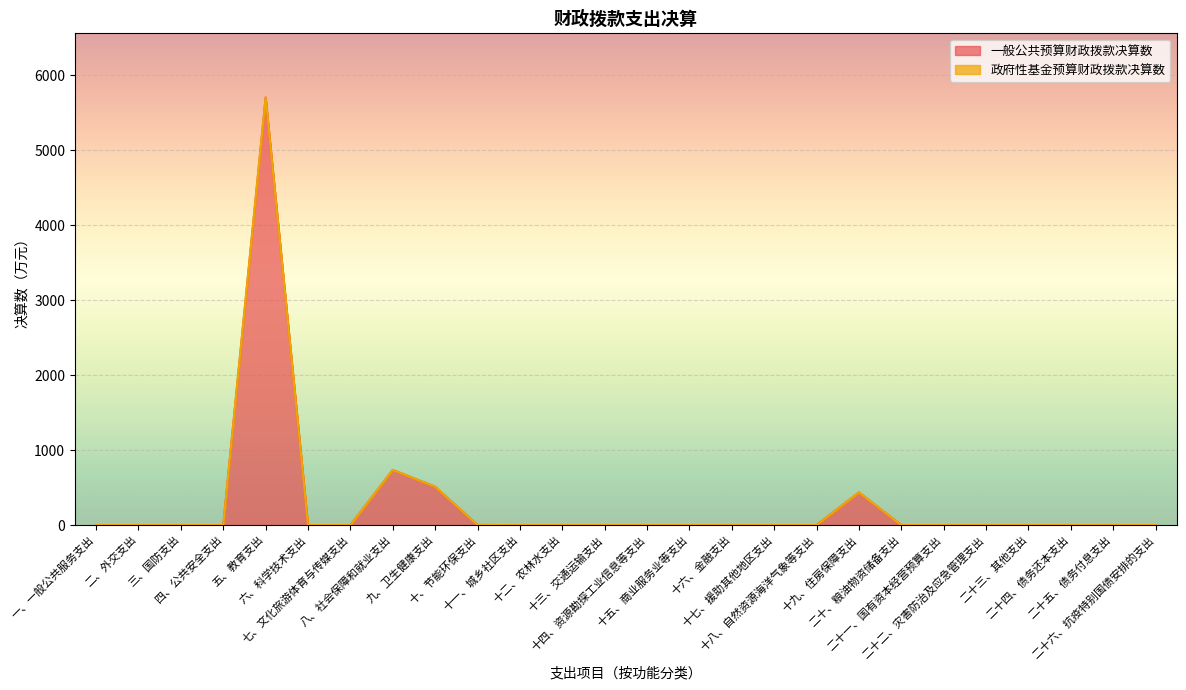

What is the average value?

284.3